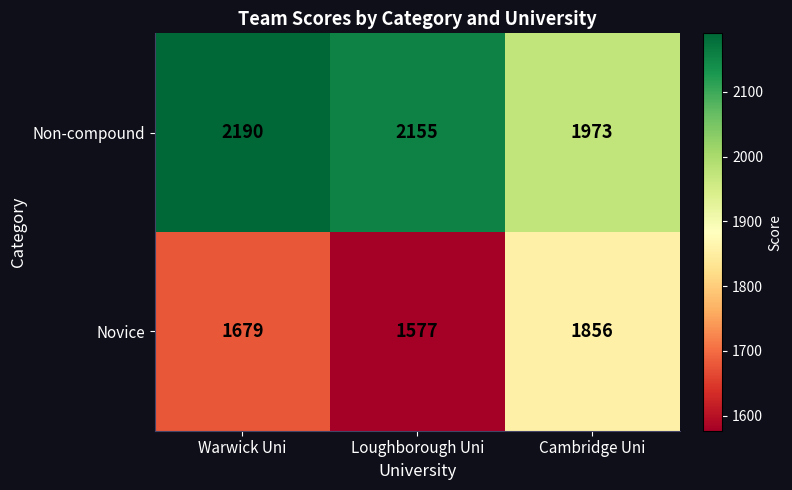

What is the difference between the highest and lowest values at Loughborough Uni?

578